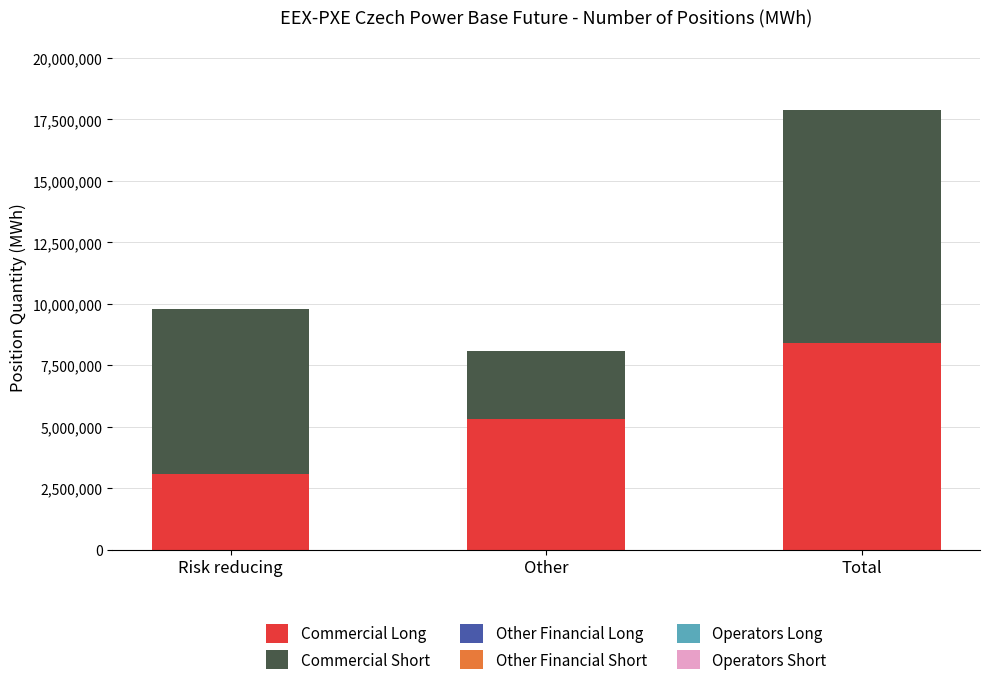

At which category is the sum across all series the highest?

Total